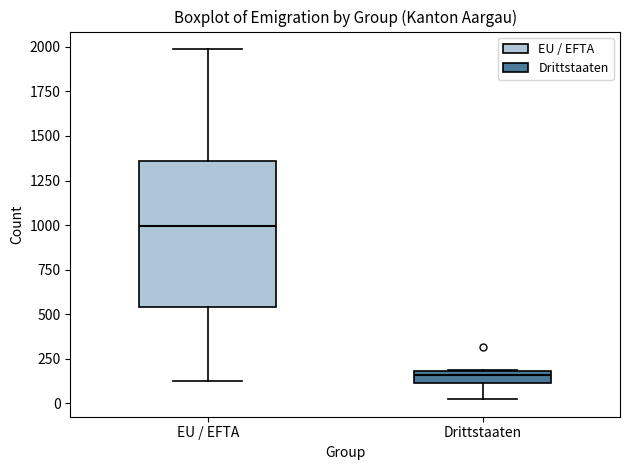

Comparing the boxes themselves (not the whiskers), which one is the tallest?

EU / EFTA